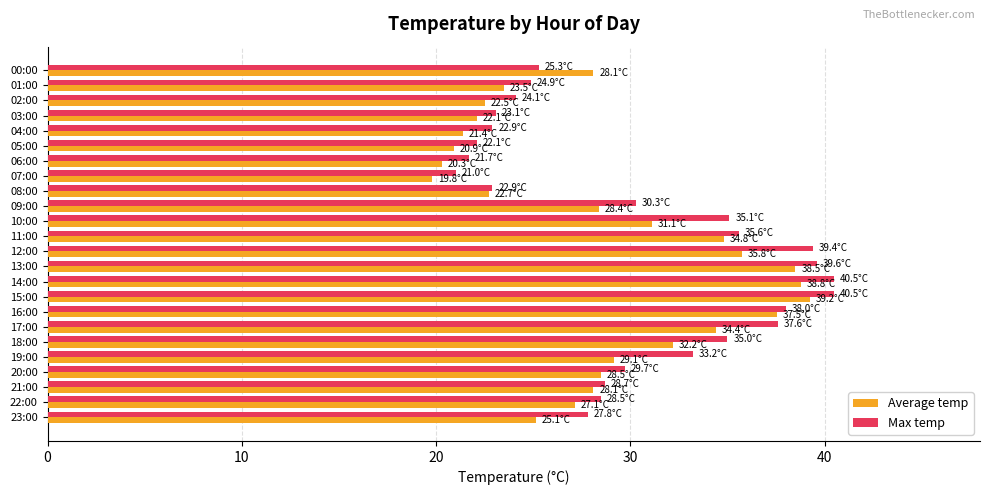

What is the difference between the highest and lowest values at 05:00?

1.2